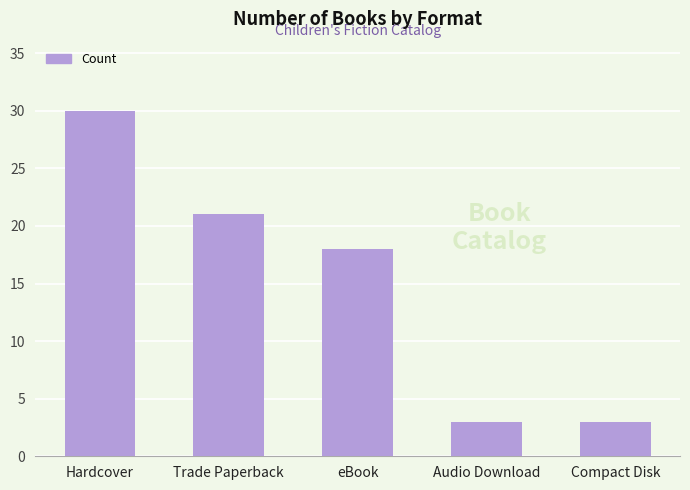

How many data points are less than 18?

2